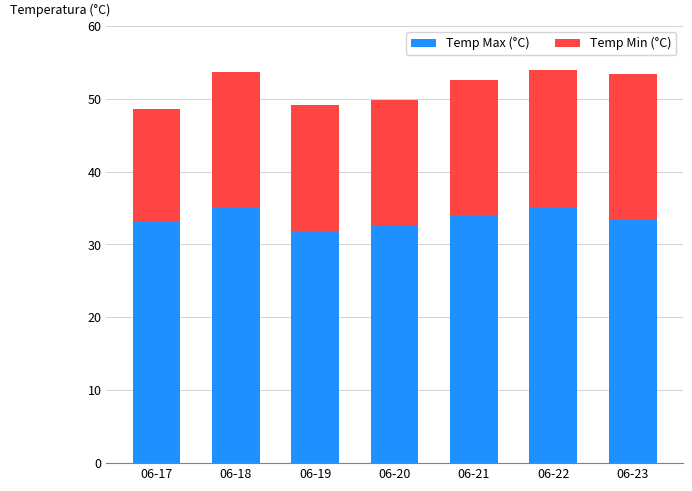

What is the approximate value of Temp Max (°C) at 06-19?

31.8